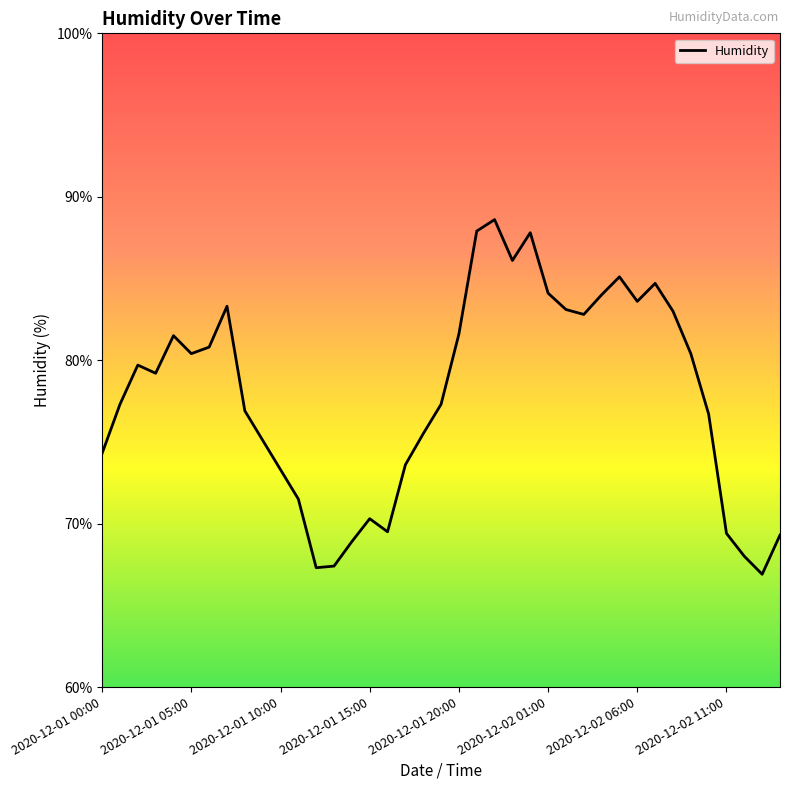

What is the difference between the second highest and second lowest values?

20.6